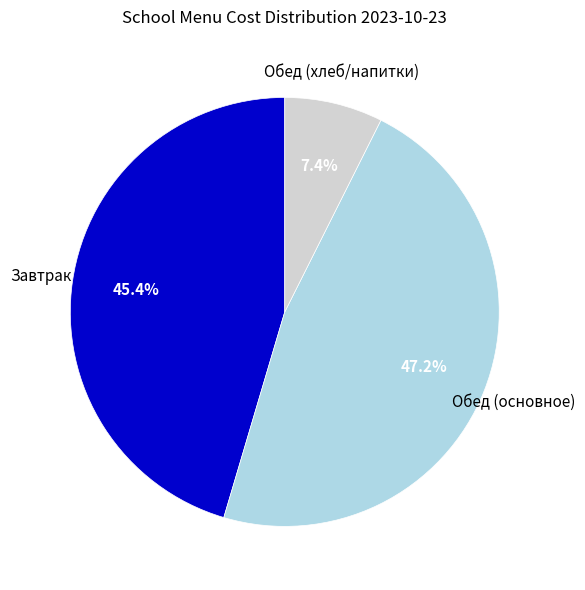

Rank the categories by value from highest to lowest.

Обед (основное), Завтрак, Обед (хлеб/напитки)